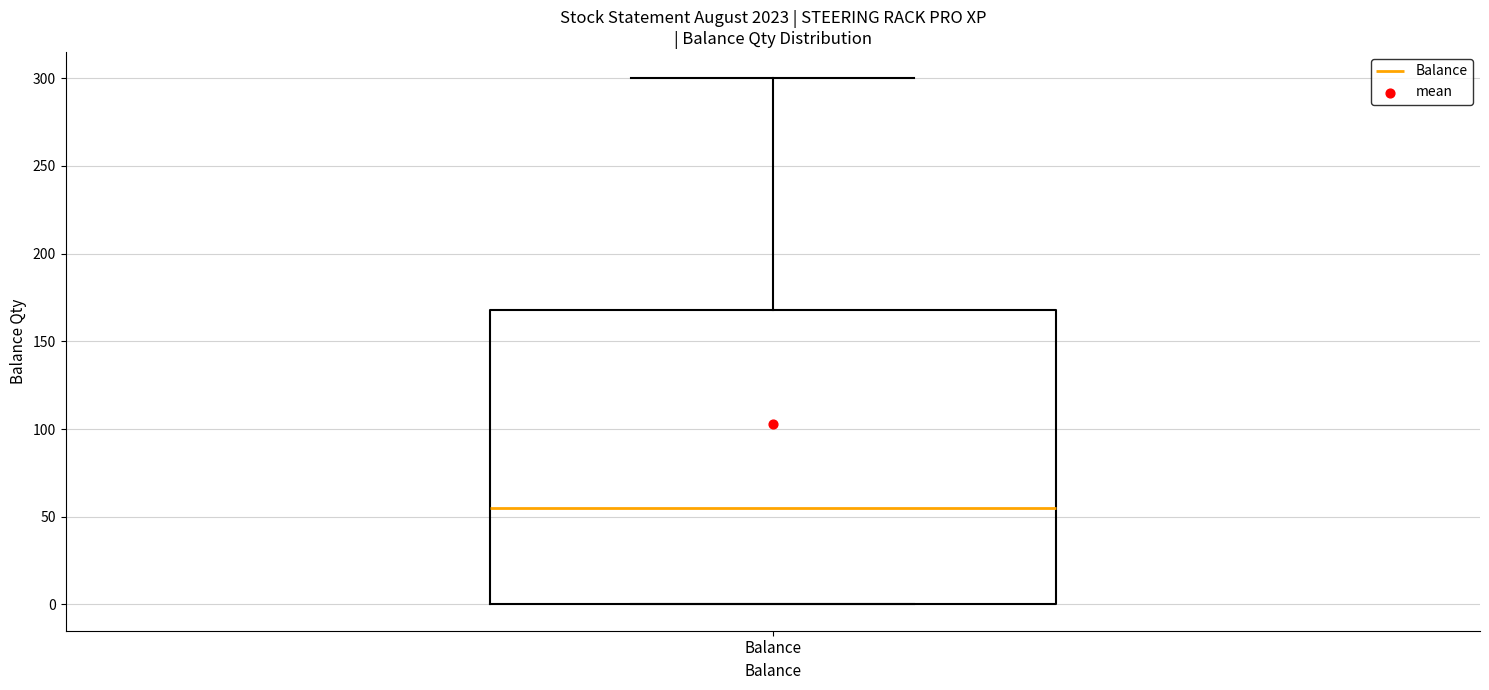

Transcribe this box plot: give where the median line is, the range the box spans, and where the two whiskers end, as read against the y-axis. The values are not printed on the chart, so give them approximately, as read against the axis.

median 55, box 0 to 170, whiskers 0 to 300